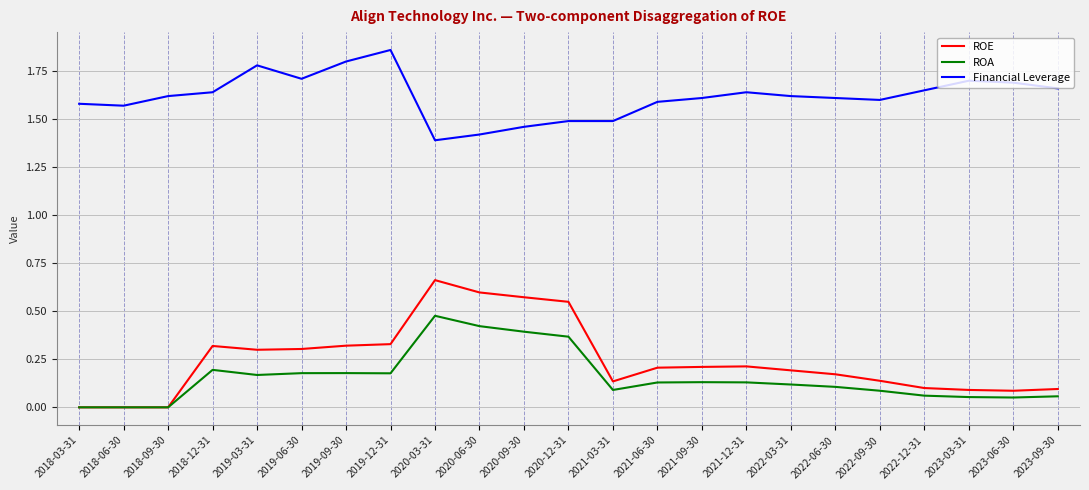

Which series has the largest total across all categories?

Financial Leverage